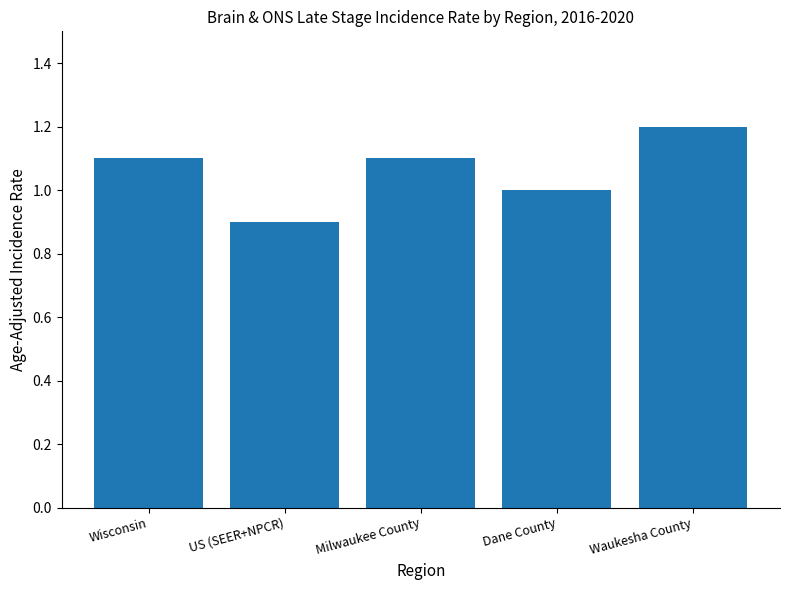

What position from the right is Waukesha County?

1